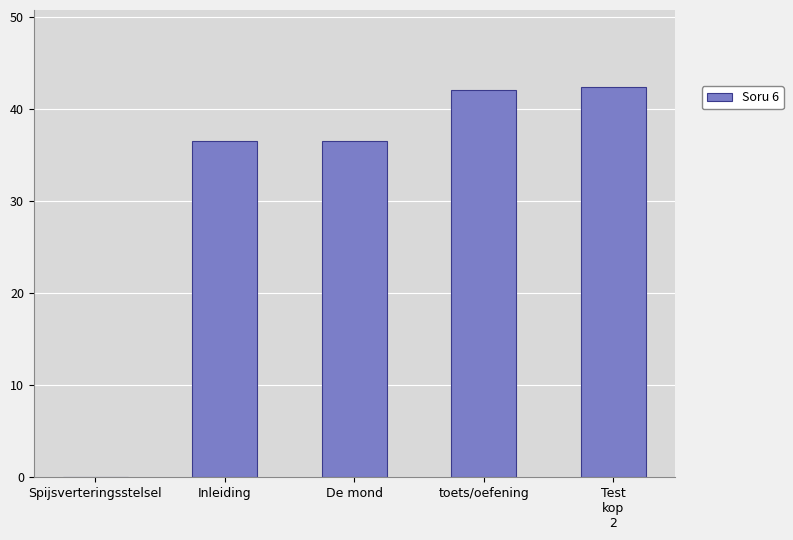

How many data points does each series have?

5